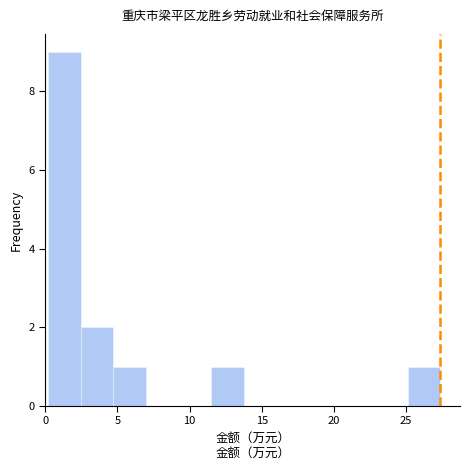

Which range on the x-axis has the tallest bar?

0.0 to 2.5